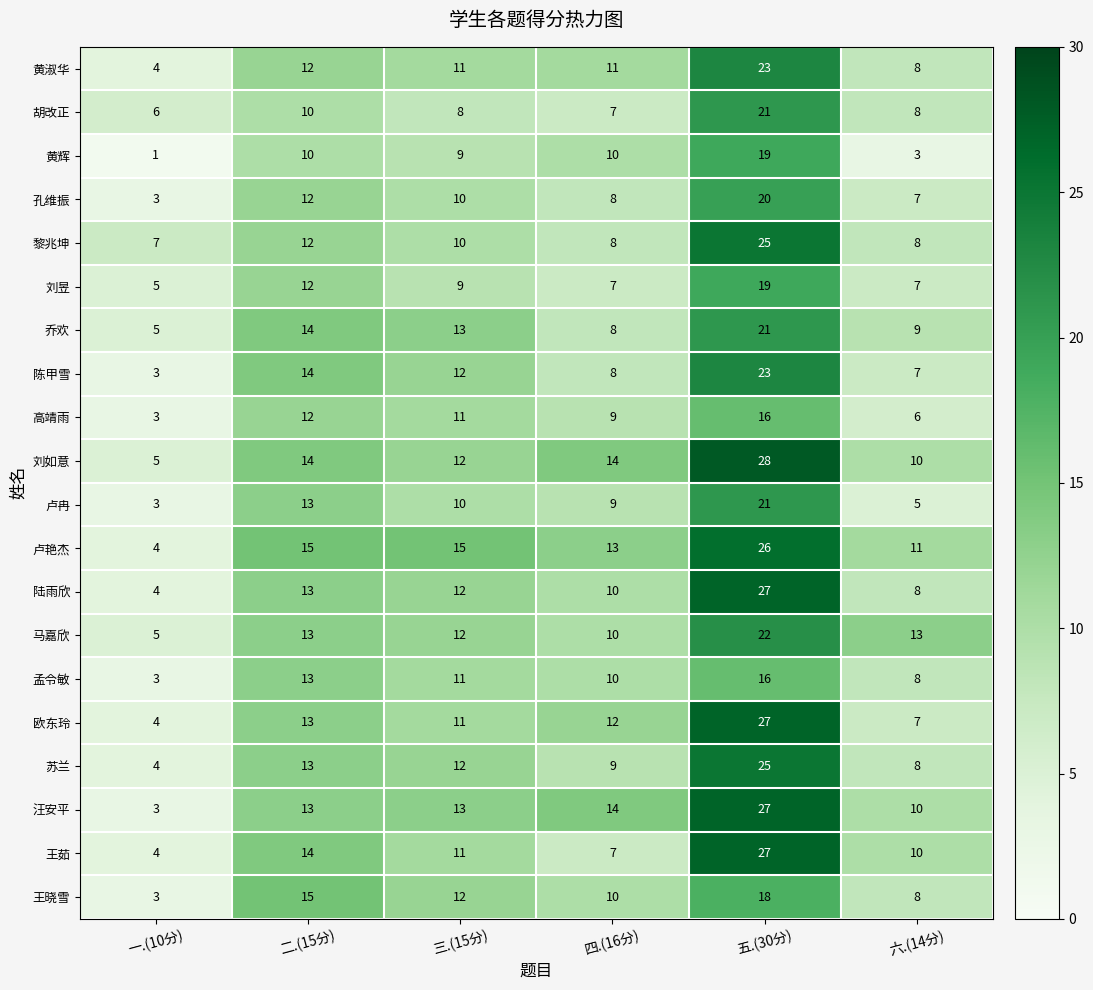

How many data points does each series have?

6